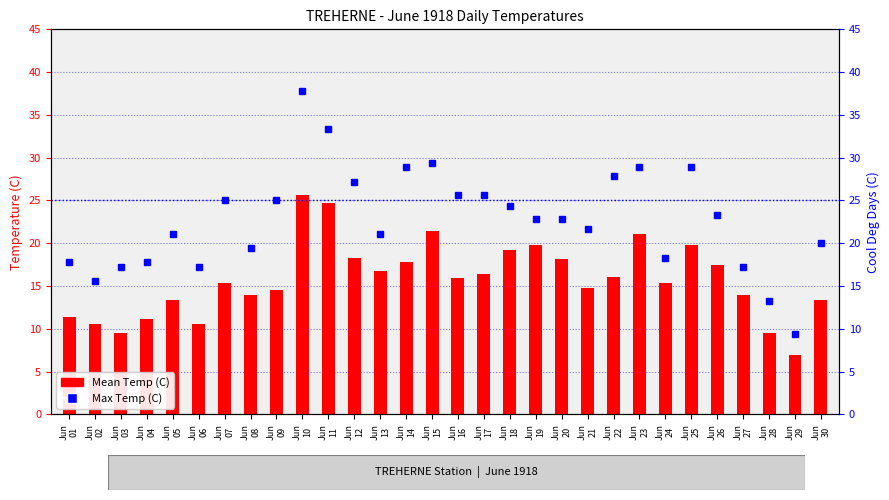

Which series has the largest total across all categories?

Max Temp (C)